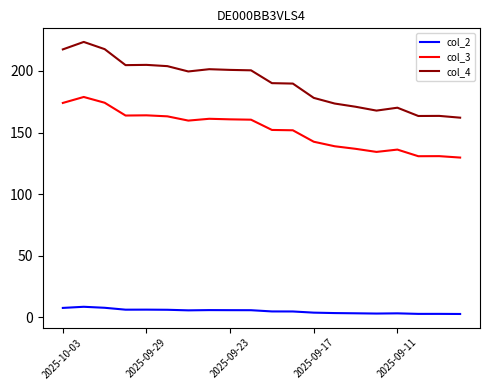

List the series in order of their peak value, lowest first.

col_2, col_3, col_4